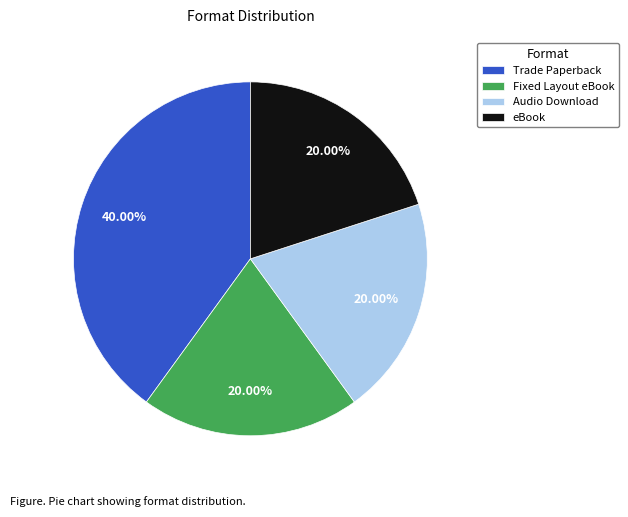

To the nearest percent, what is the average slice percentage?

25%